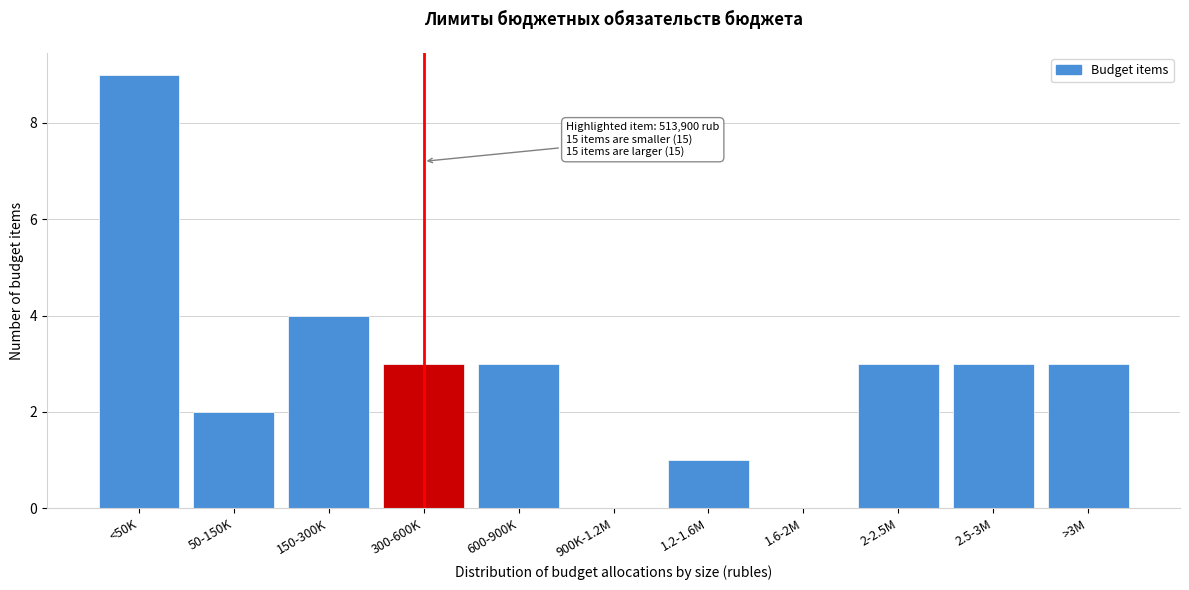

Reading right to left, transcribe all the data shown in this chart.

>3M=3	2.5-3M=3	2-2.5M=3	1.6-2M=0	1.2-1.6M=1	900K-1.2M=0	600-900K=3	300-600K=3	150-300K=4	50-150K=2	<50K=9